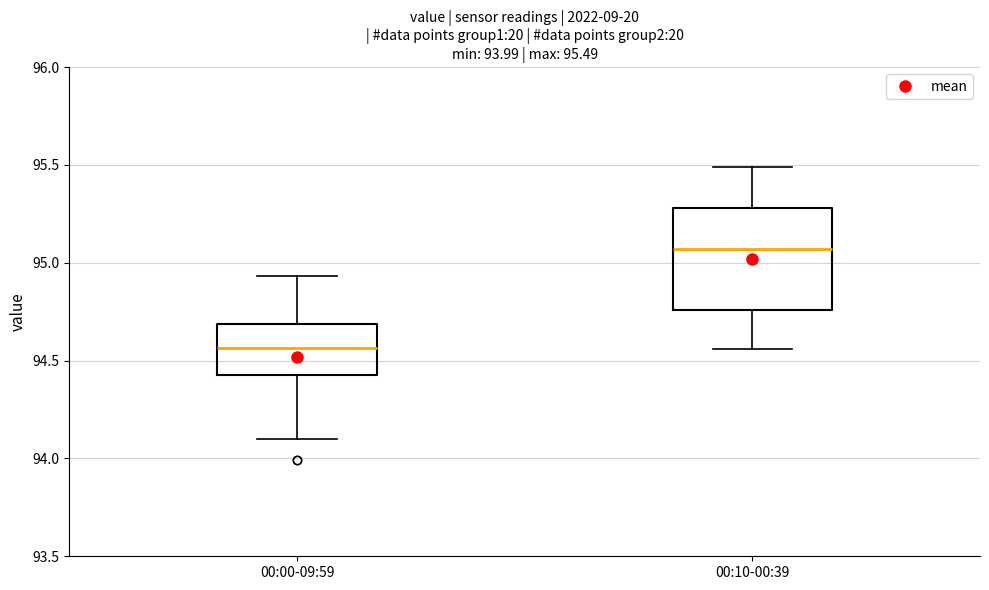

Which box has the lowest median line?

00:00-09:59